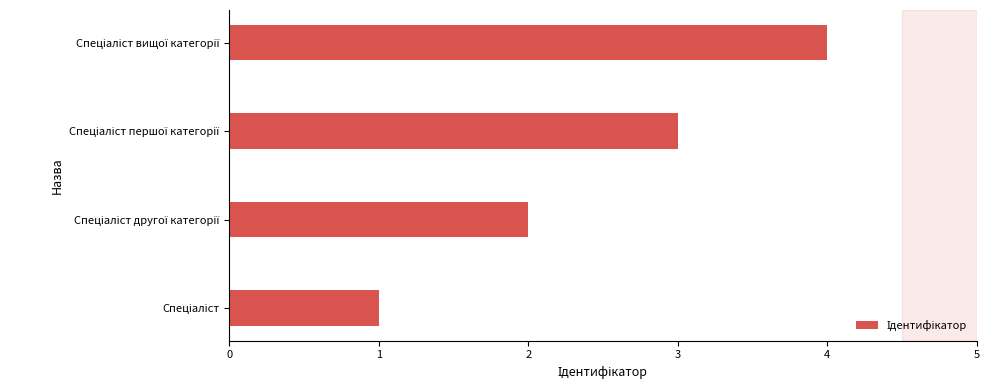

What is the difference between the maximum and minimum values?

3